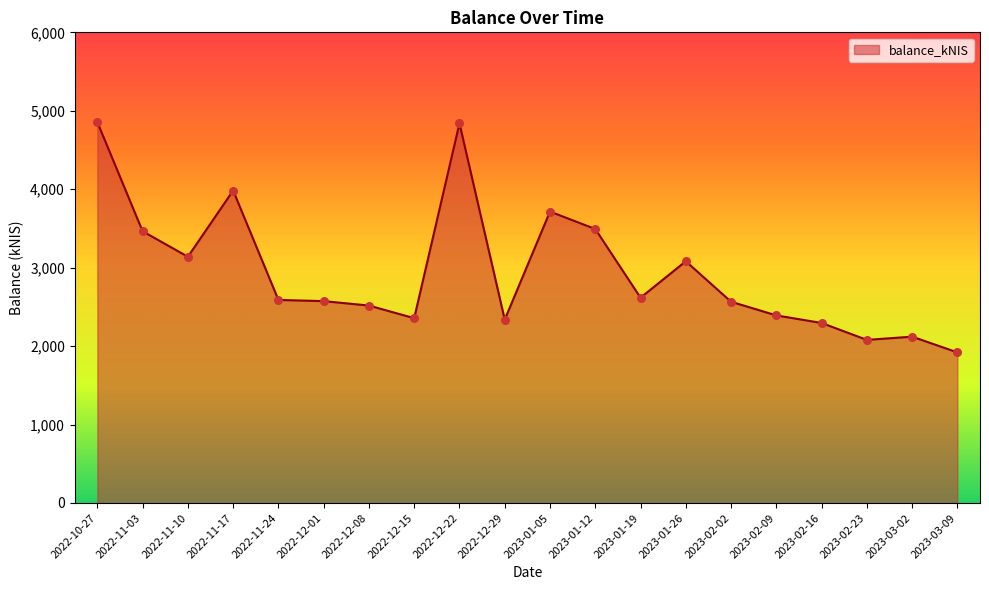

What is the ratio of the value at 2023-03-09 to the value at 2023-01-19?

0.7